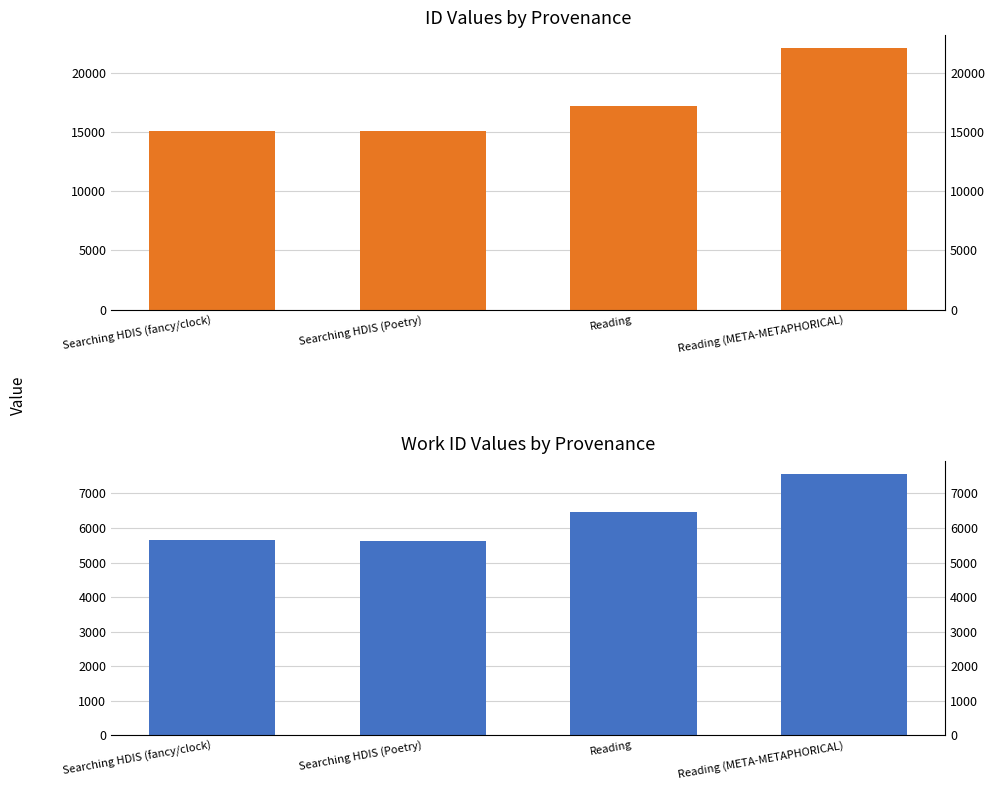

What position from the right is Reading?

2